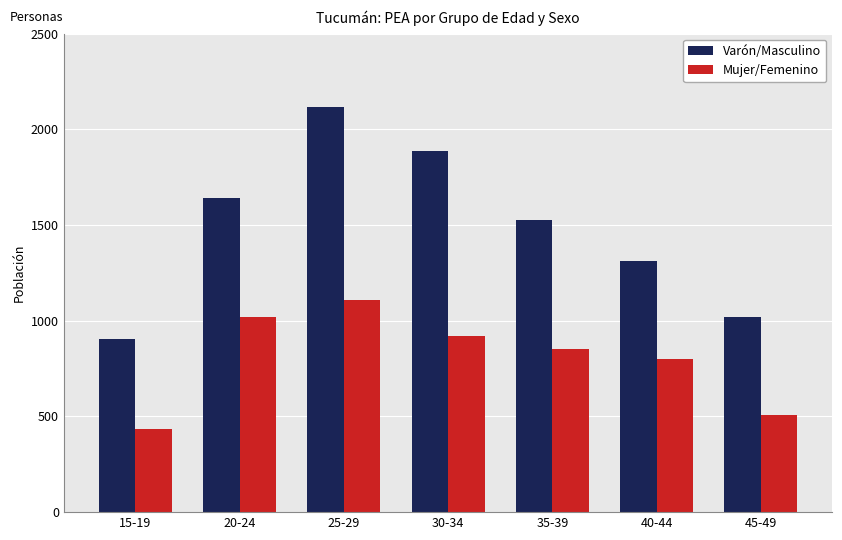

Rank the series by their average value, from highest to lowest.

Varón/Masculino, Mujer/Femenino